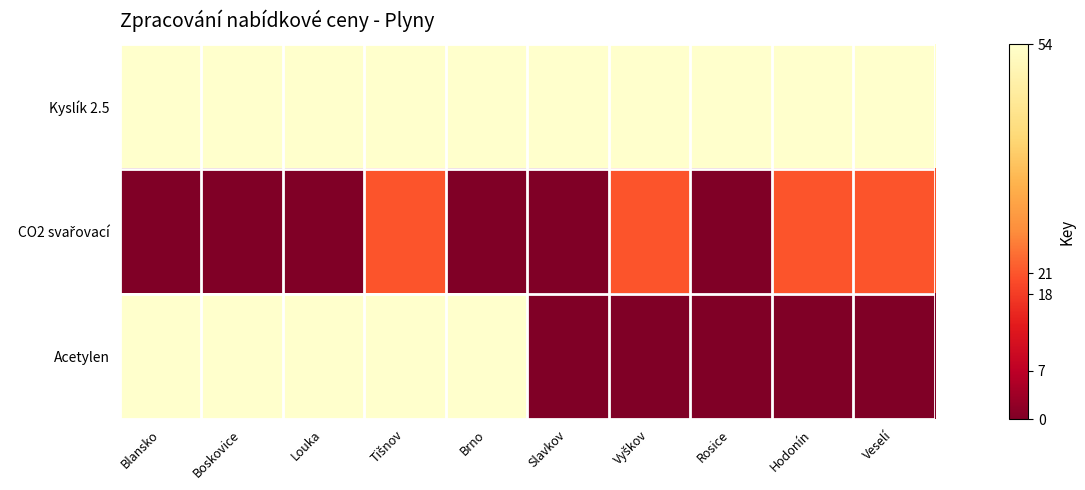

Rank the series at Veselí from highest to lowest value.

Kyslík 2.5, CO2 svařovací, Acetylen